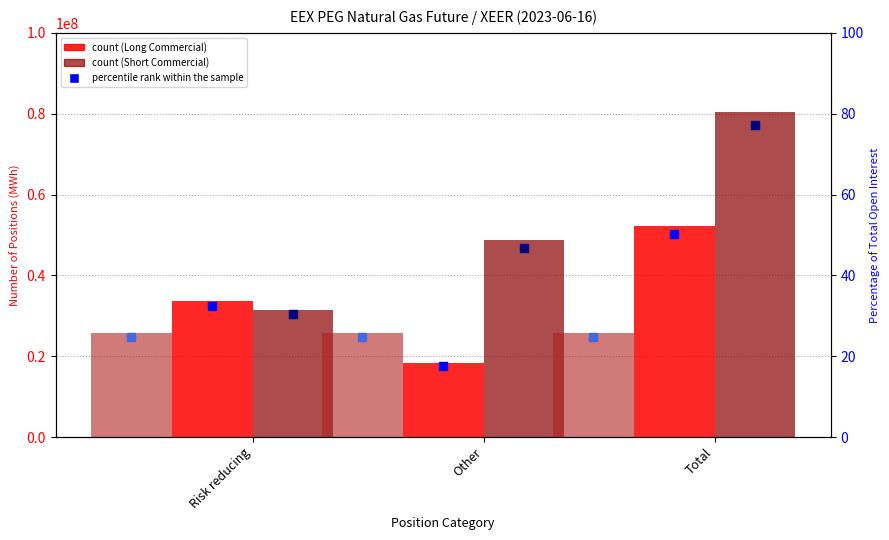

Which series reaches the maximum Y coordinate?

Short (Commercial Undertakings)